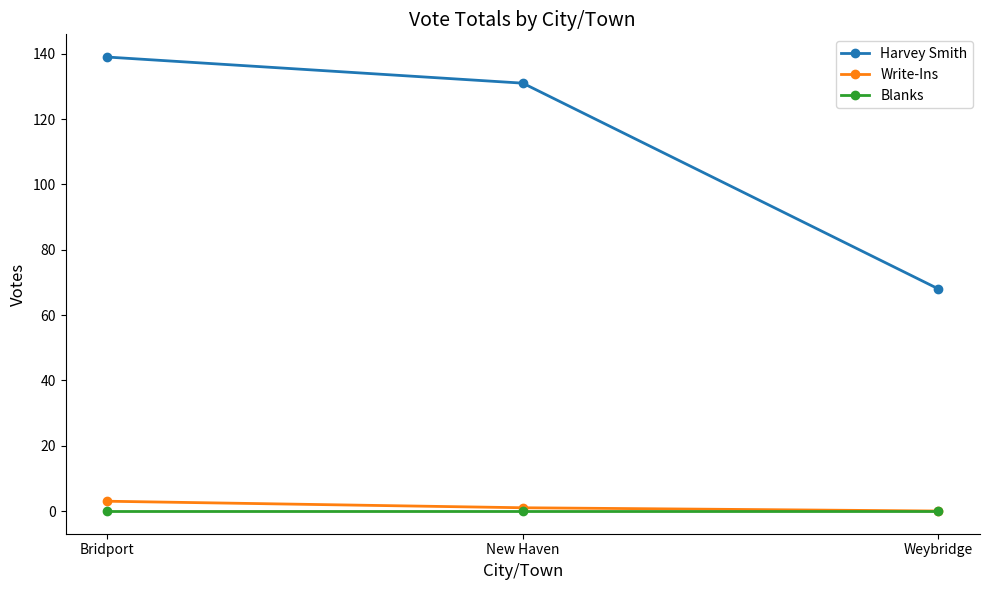

At how many categories does at least one series exceed 94?

2